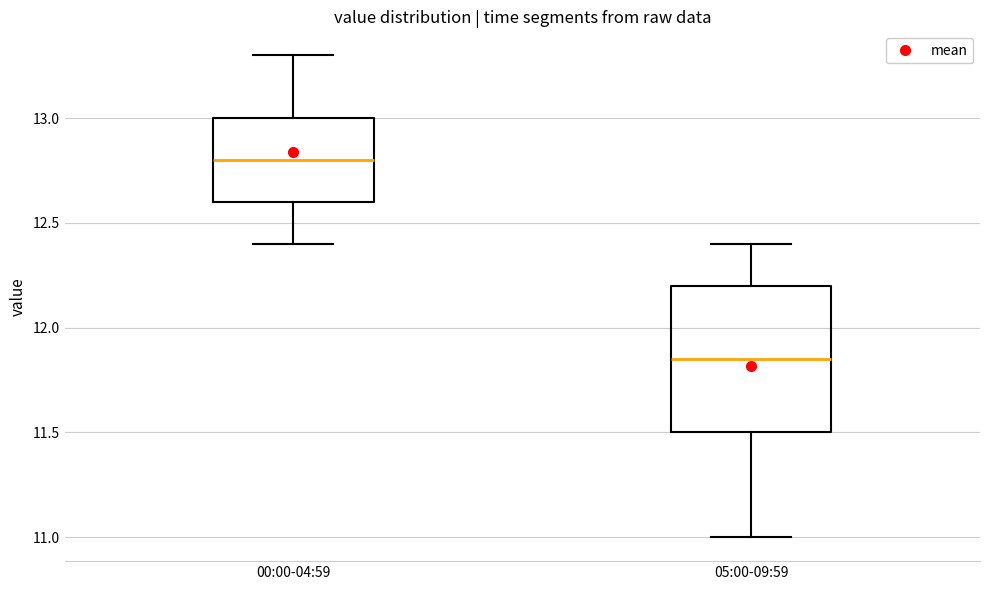

Where is the upper edge of the box for 00:00-04:59 on the y-axis? The values are not printed on the chart, so give them approximately, as read against the axis.

13.00